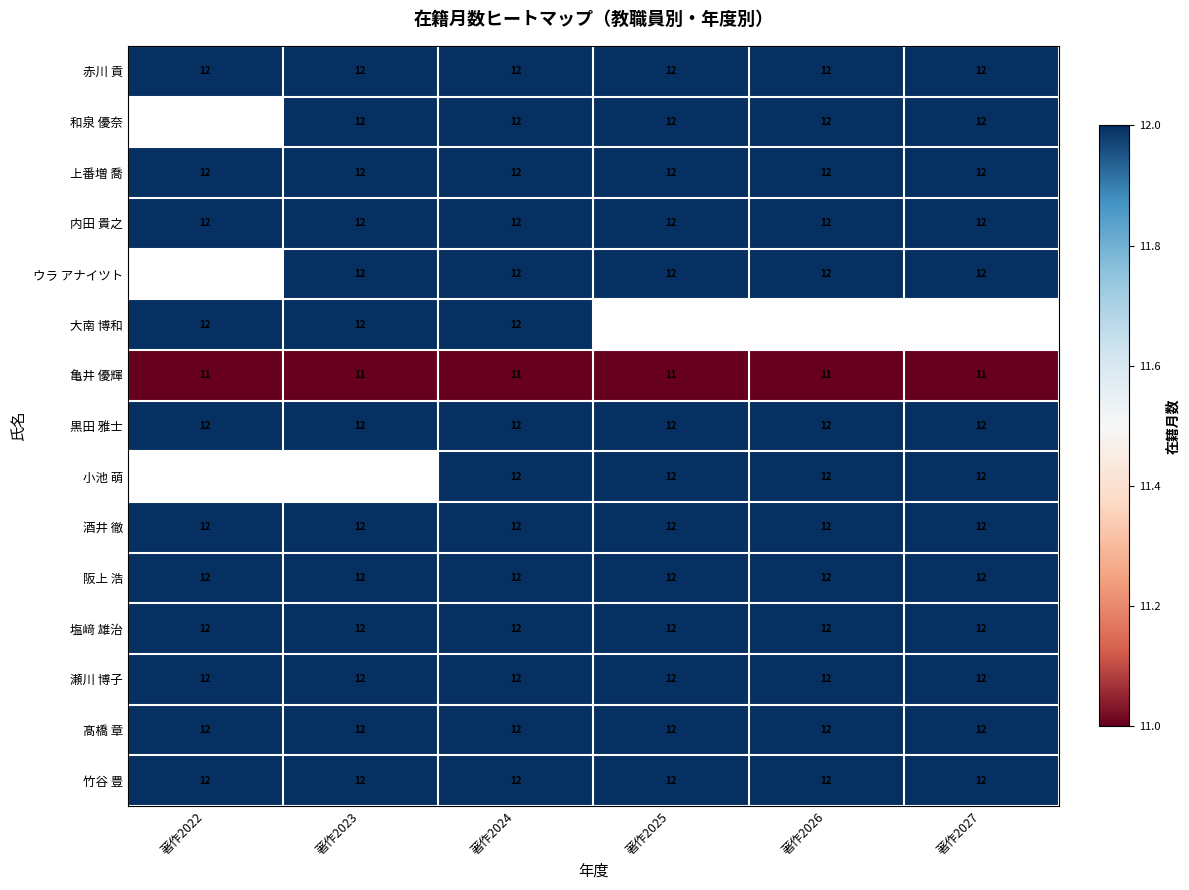

How many distinct data groups are displayed?

15